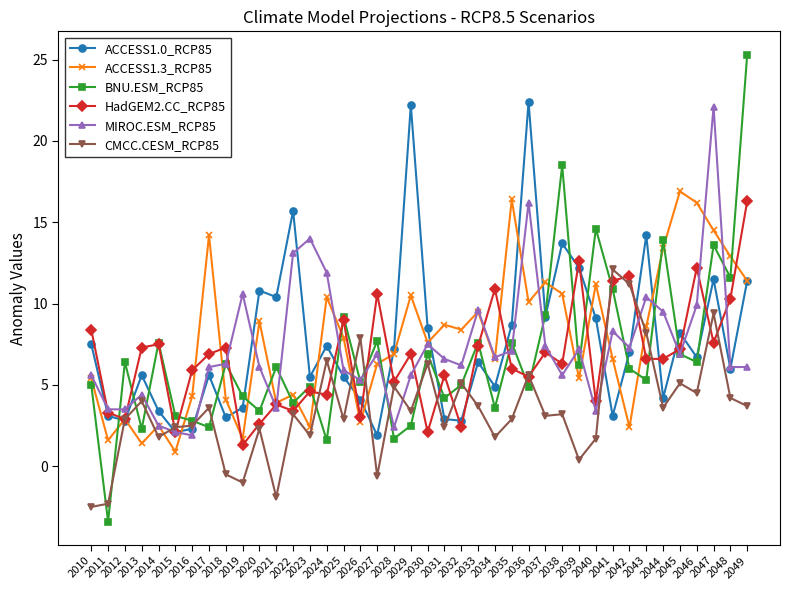

What is the greatest value displayed?

25.3